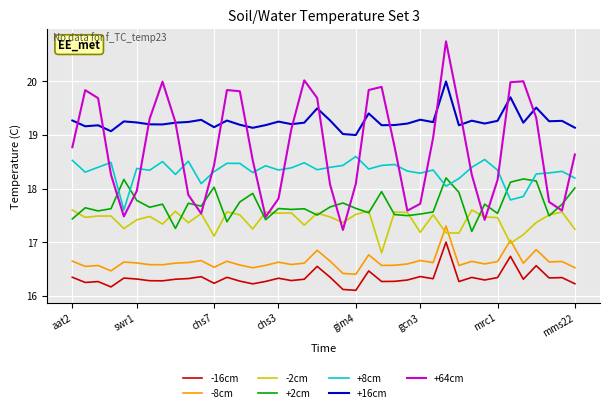

Which series has the largest total across all categories?

+16cm